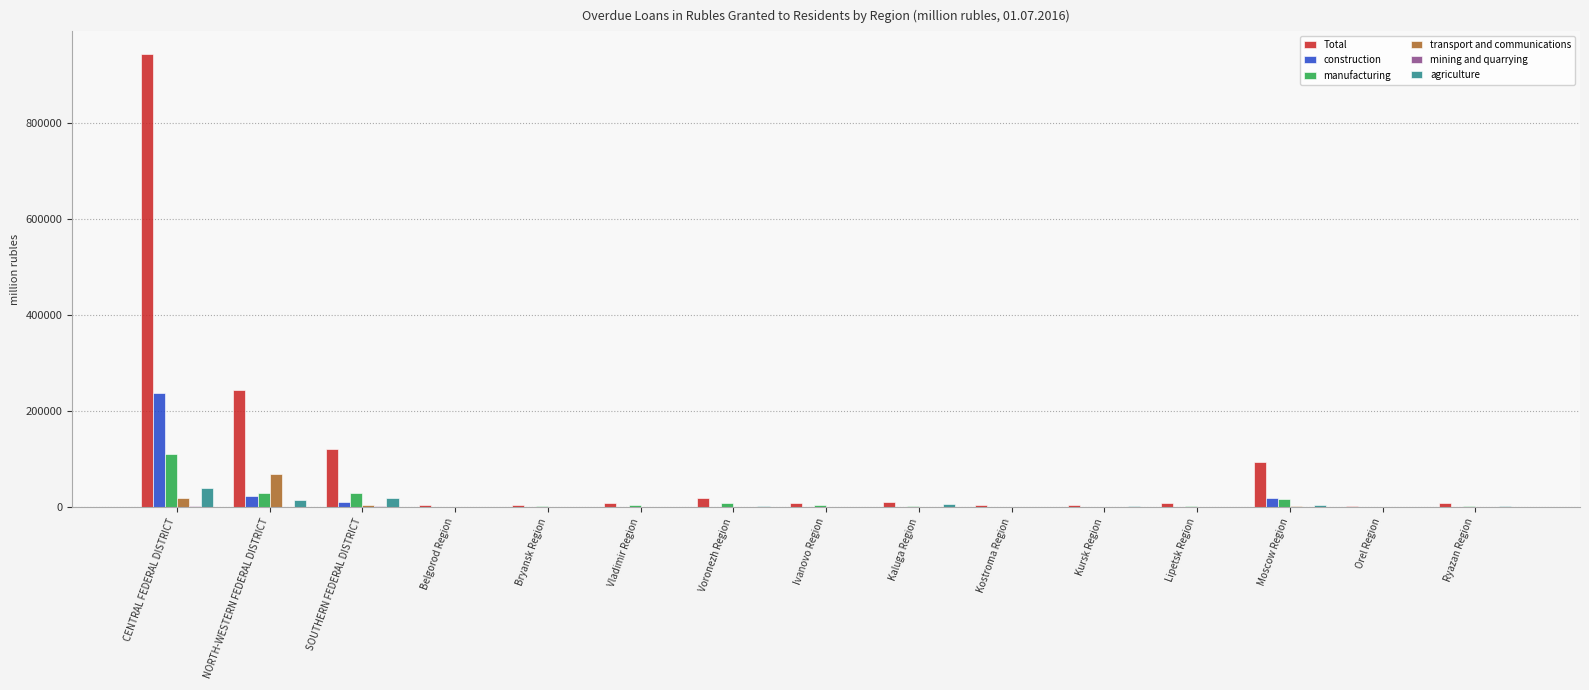

Count the number of categories in the chart.

15